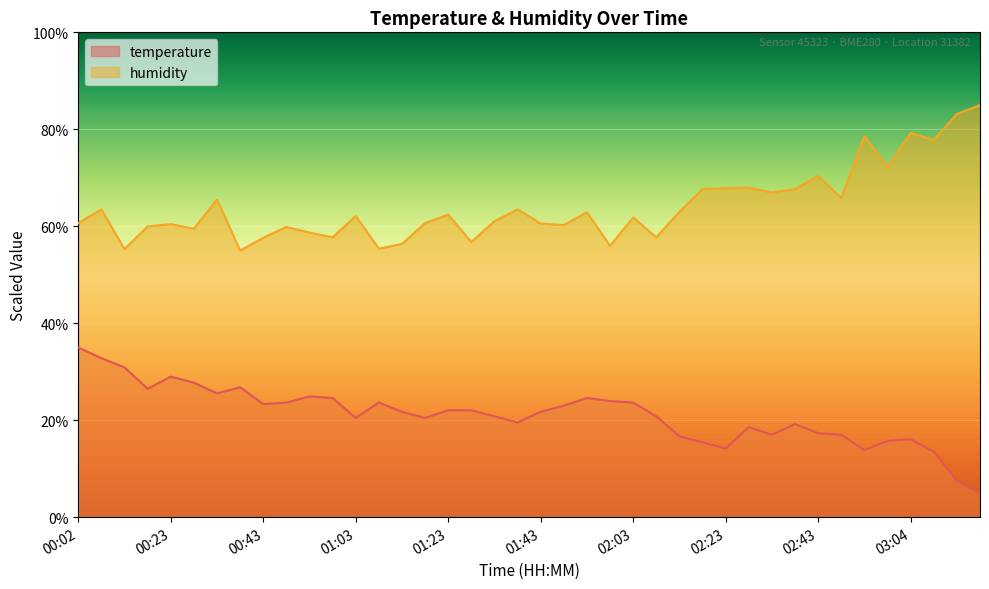

What is the label of the 26th point from the left?

02:08